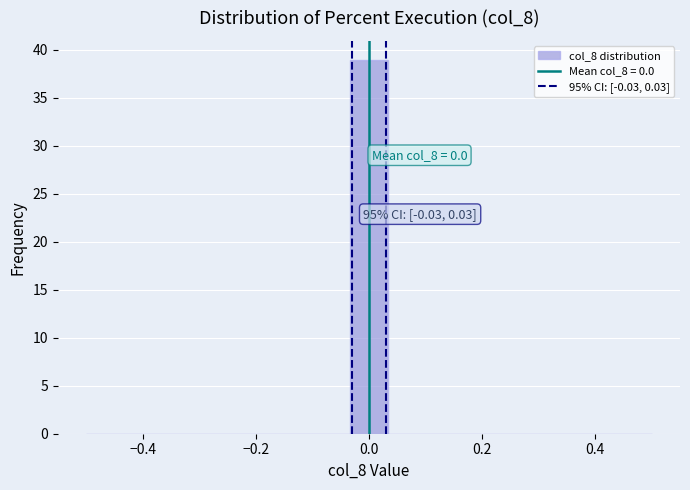

Read against the x-axis, roughly where is the centre of the tallest bar?

0.00